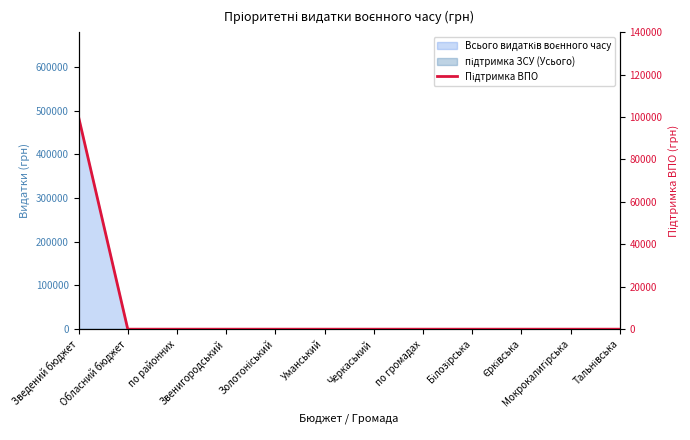

What is the difference between the maximum and minimum values?

100000